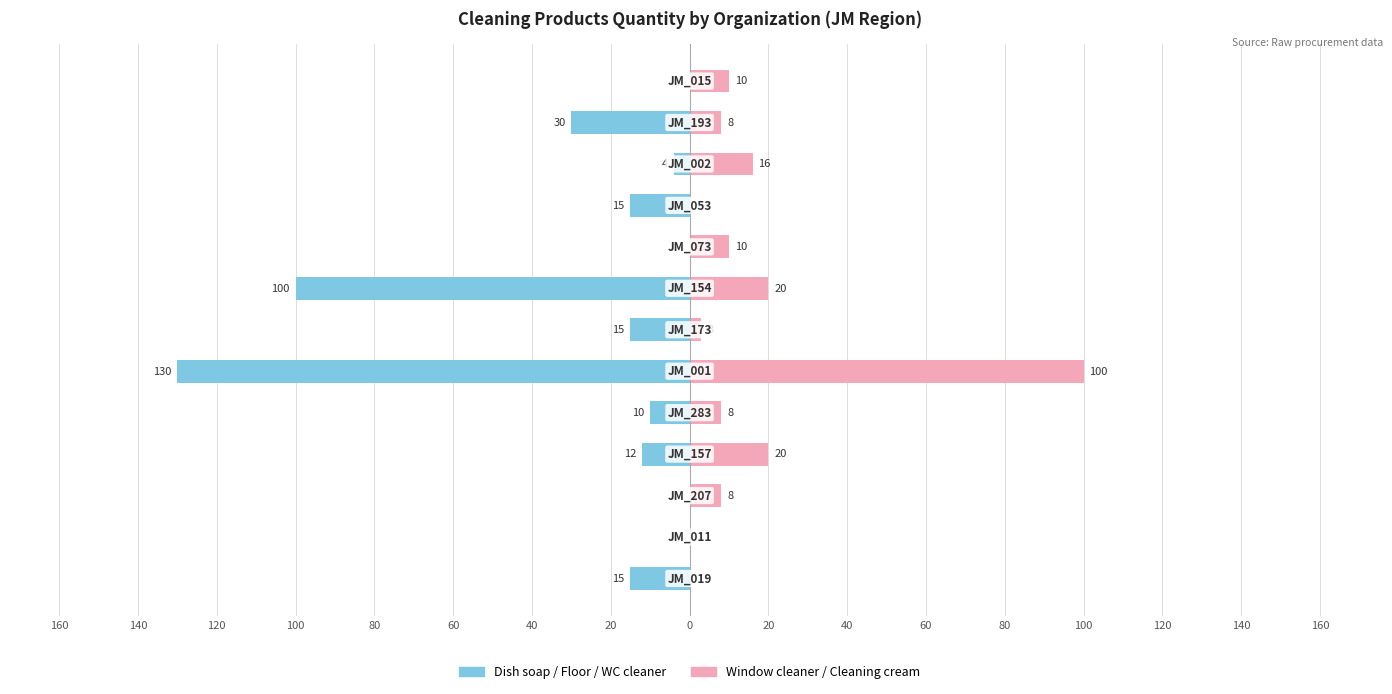

Reading left to right, what are all the values shown in this chart?

Left group (dish/floor/WC): 160=-15	140=0	120=0	100=-12	80=-10	60=-130	40=-15	20=-100	0=0	20=-15	40=-4	60=-30	80=0
Right group (window/cream): 160=0	140=0	120=8	100=20	80=8	60=100	40=3	20=20	0=10	20=0	40=16	60=8	80=10